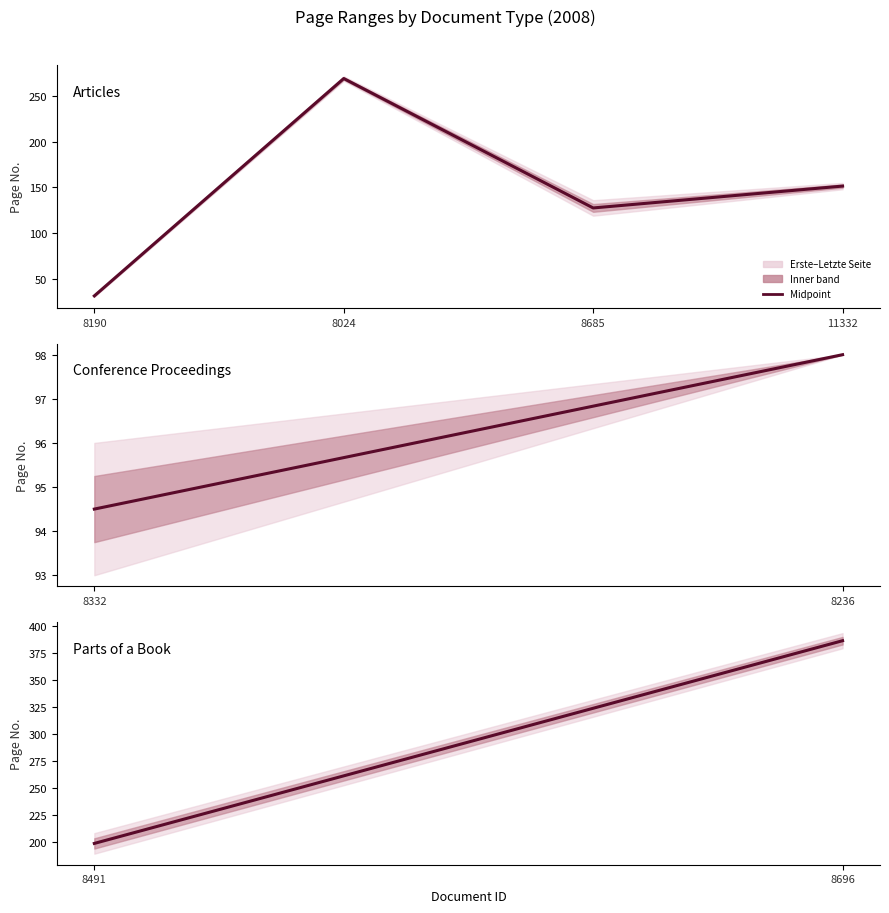

What is the sum of all values?

584.5